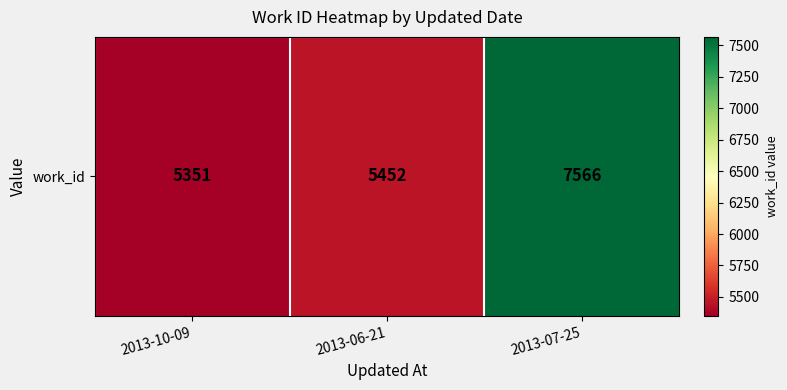

Reading left to right, list all the values displayed in this chart.

2013-10-09=5351	2013-06-21=5452	2013-07-25=7566